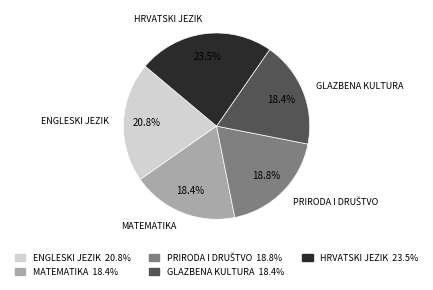

Do HRVATSKI JEZIK and ENGLESKI JEZIK together represent more than half of the pie?

No